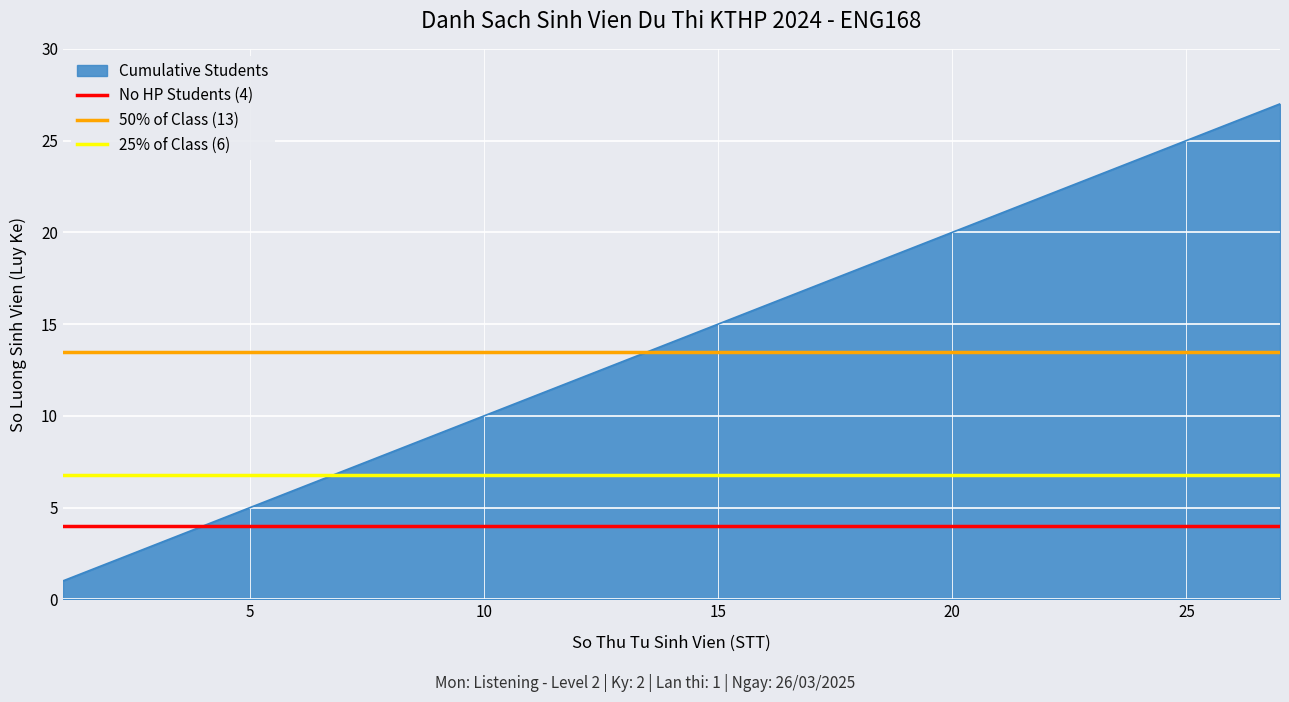

The value of Cumulative Students at 25 is 45. True or false?

False